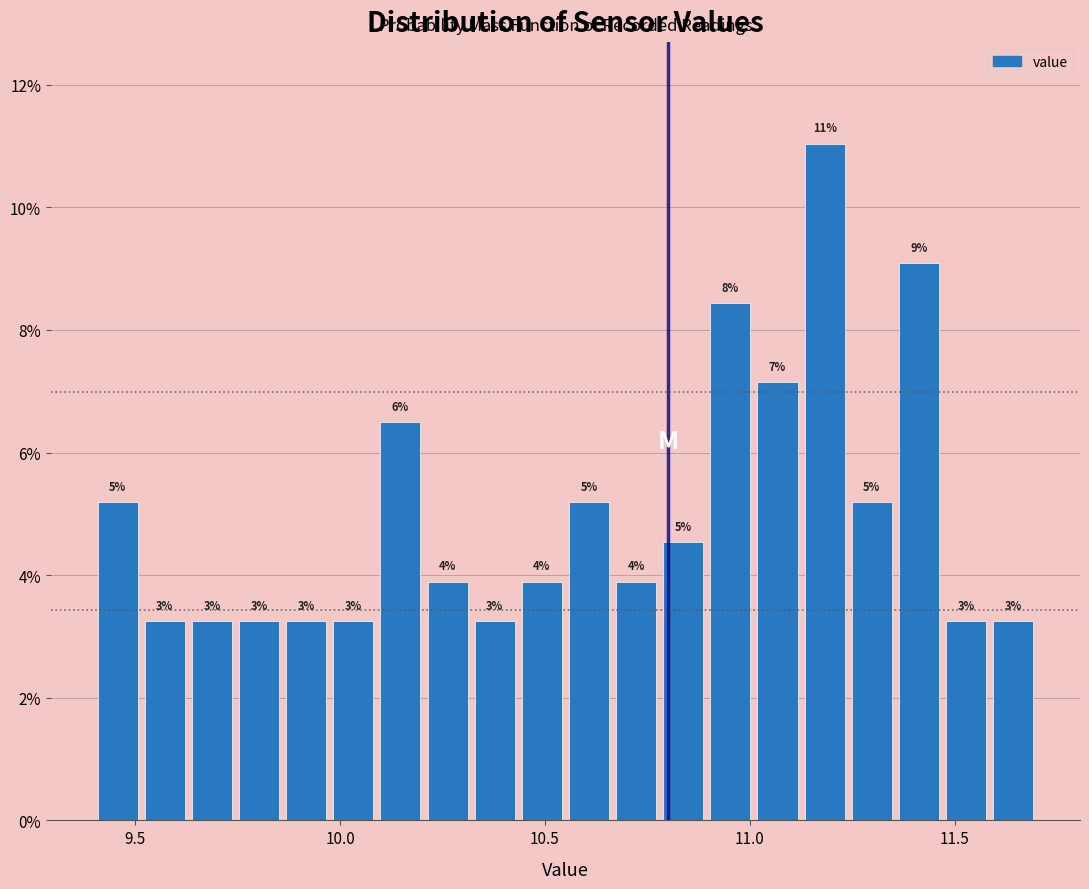

Read against the x-axis, roughly where is the centre of the tallest bar?

11.20